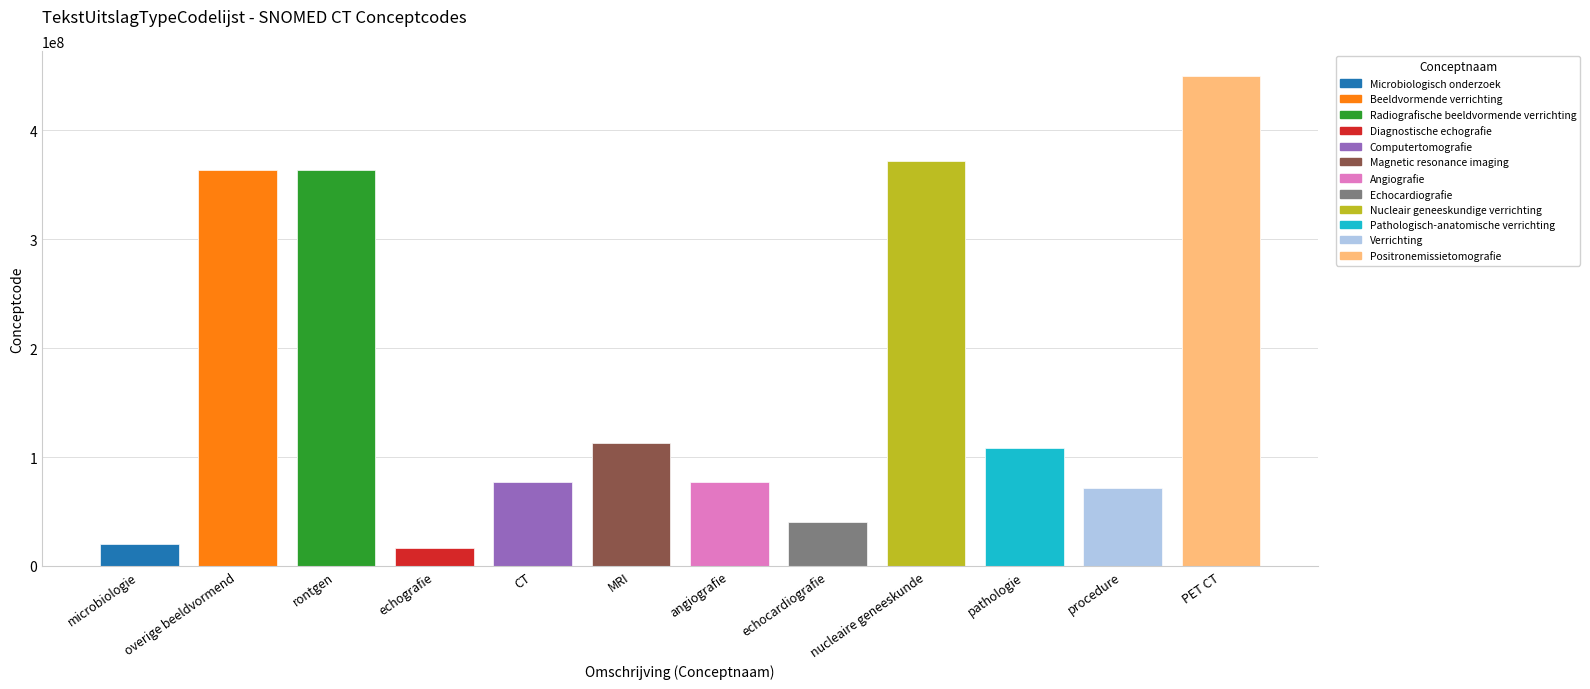

What is the label of the 10th bar from the left?

pathologie